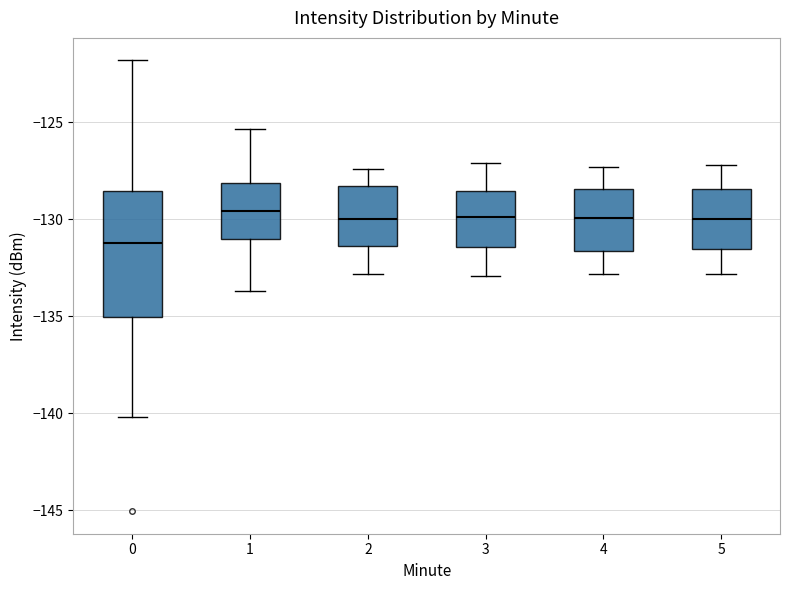

Which box is the tallest, from its lower edge to its upper edge?

0